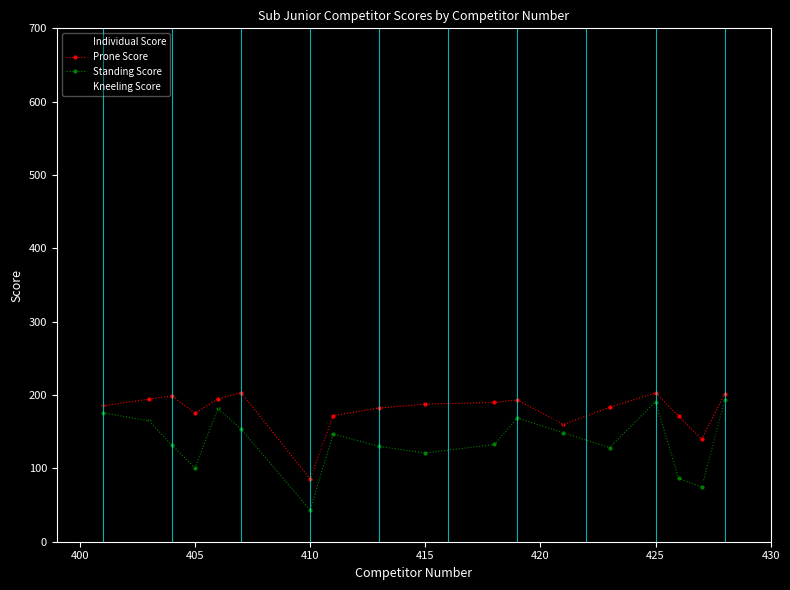

What is the average value of the Prone Score series?

179.0